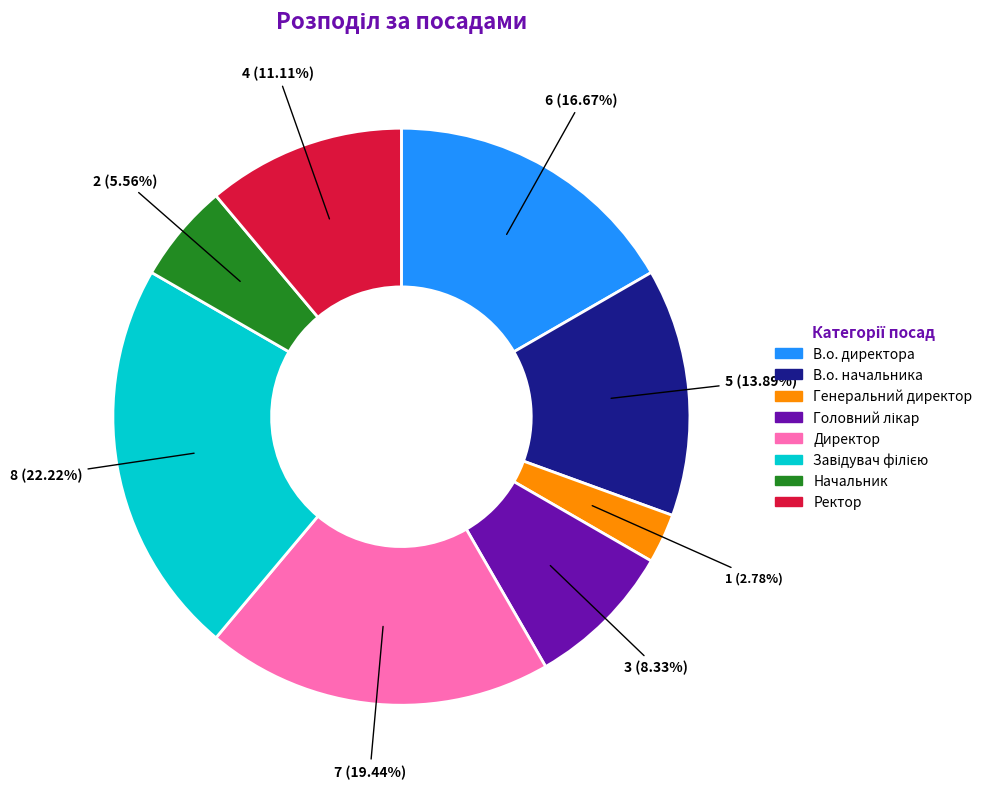

Do В.о. начальника and Ректор together represent more than half of the pie?

No